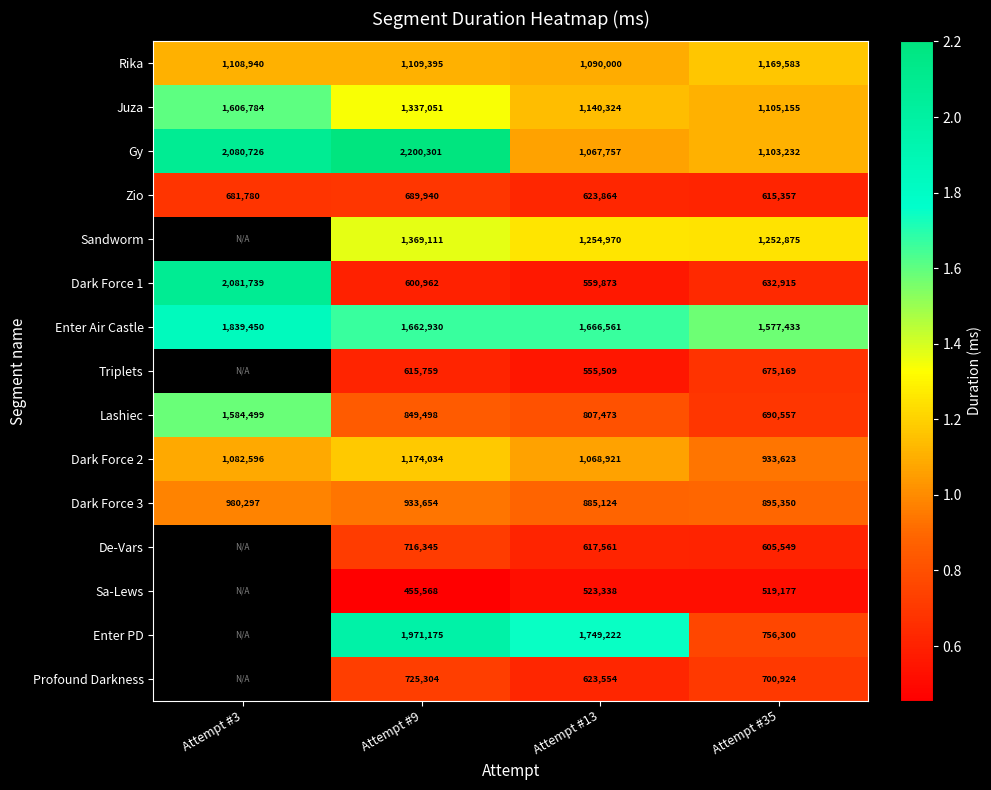

The Sandworm series shows 1831479 at Attempt #35. True or false?

False